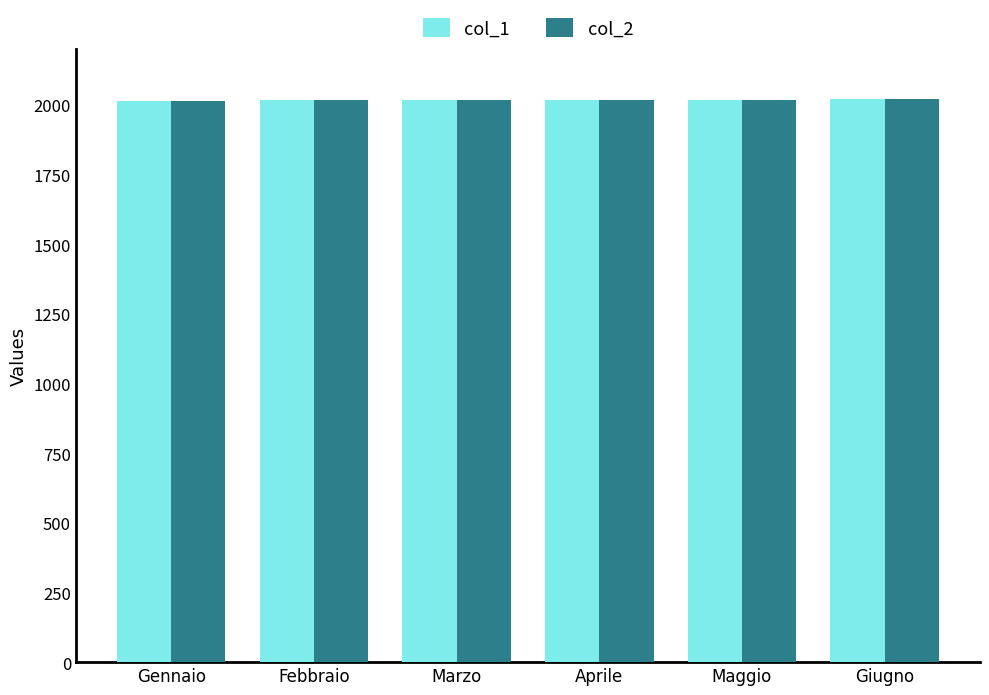

Is it true that col_2 equals 2019 at Maggio?

True